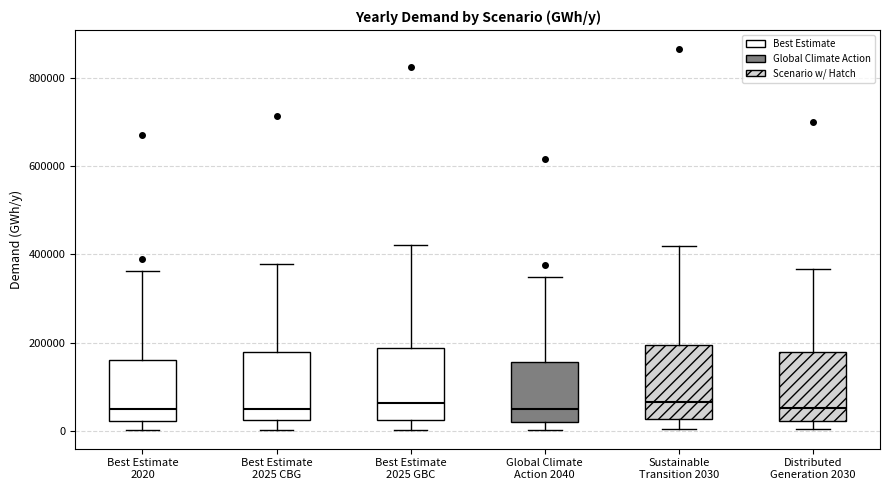

Reading left to right, transcribe this box plot: for each box, give where its median line is, the range the box spans, and where its two whiskers end, as read against the y-axis. The values are not printed on the chart, so give them approximately, as read against the axis.

Best Estimate 2020: median 40000, box 20000 to 160000, whiskers 0 to 360000
Best Estimate 2025 CBG: median 40000, box 20000 to 180000, whiskers 0 to 380000
Best Estimate 2025 GBC: median 60000, box 20000 to 180000, whiskers 0 to 420000
Global Climate Action 2040: median 40000, box 20000 to 160000, whiskers 0 to 340000
Sustainable Transition 2030: median 60000, box 20000 to 200000, whiskers 0 to 420000
Distributed Generation 2030: median 60000, box 20000 to 180000, whiskers 0 to 360000